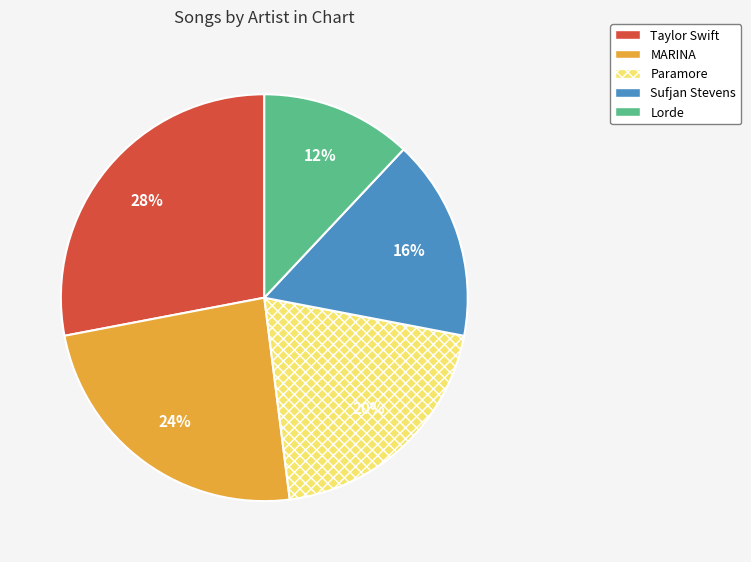

Is it true that Taylor Swift is 34% of the pie?

False